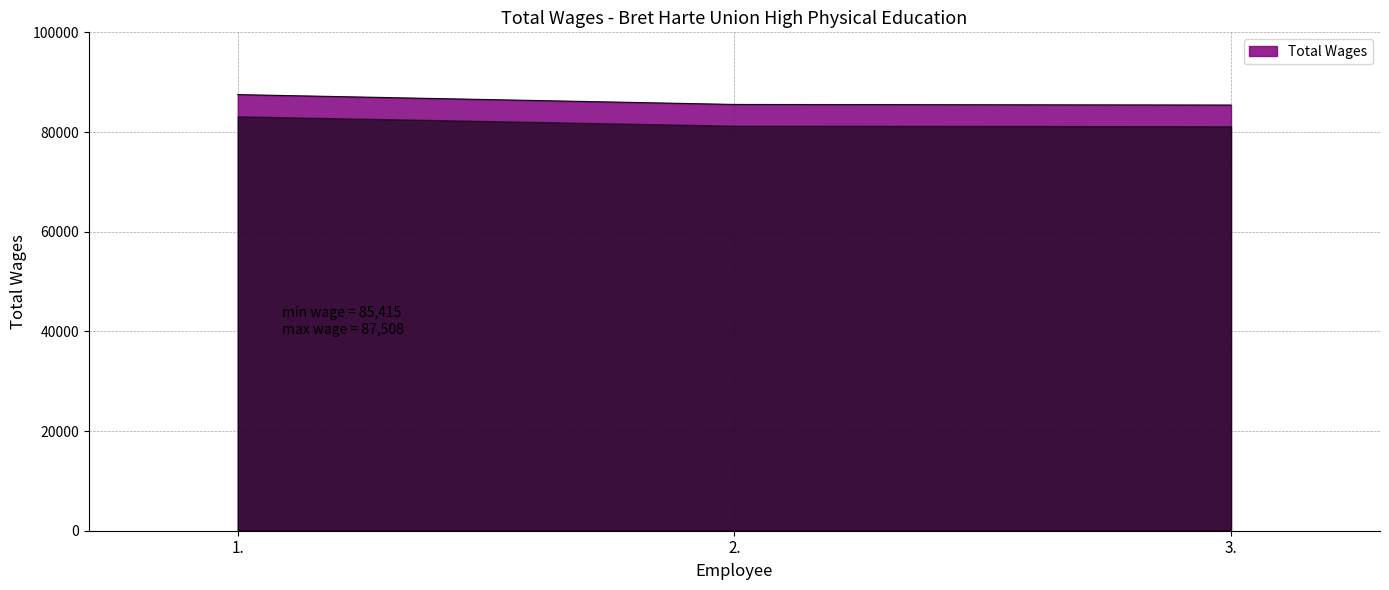

Is it true that the value at 2. is 85533?

True